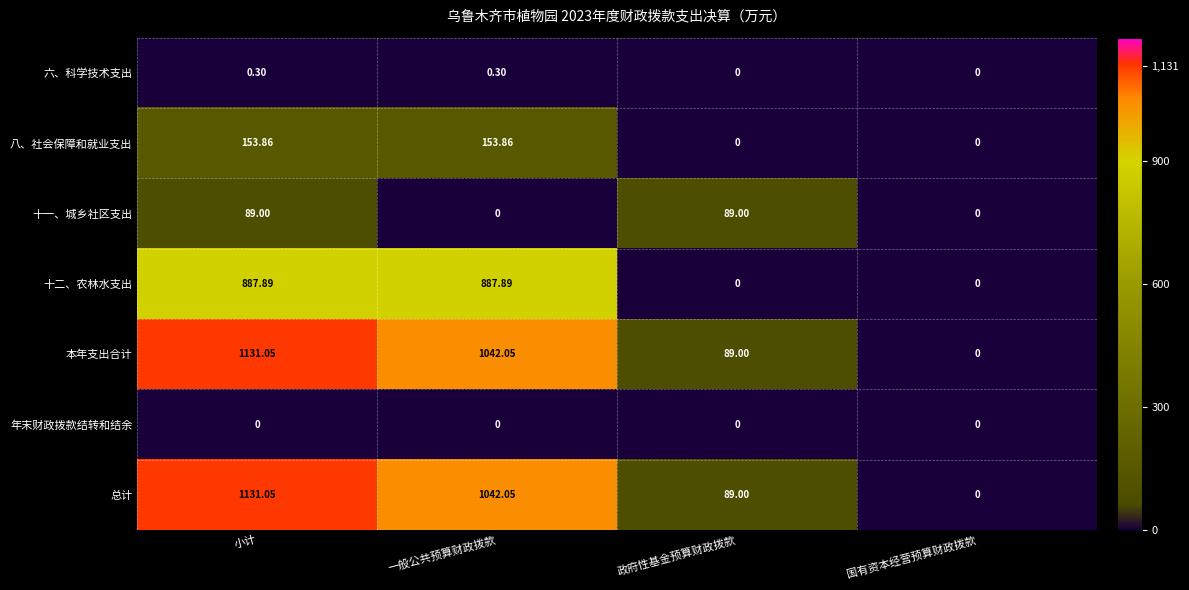

Is the value of 总计 at 一般公共预算财政拨款 greater than the value of 十一、城乡社区支出 at 一般公共预算财政拨款?

Yes